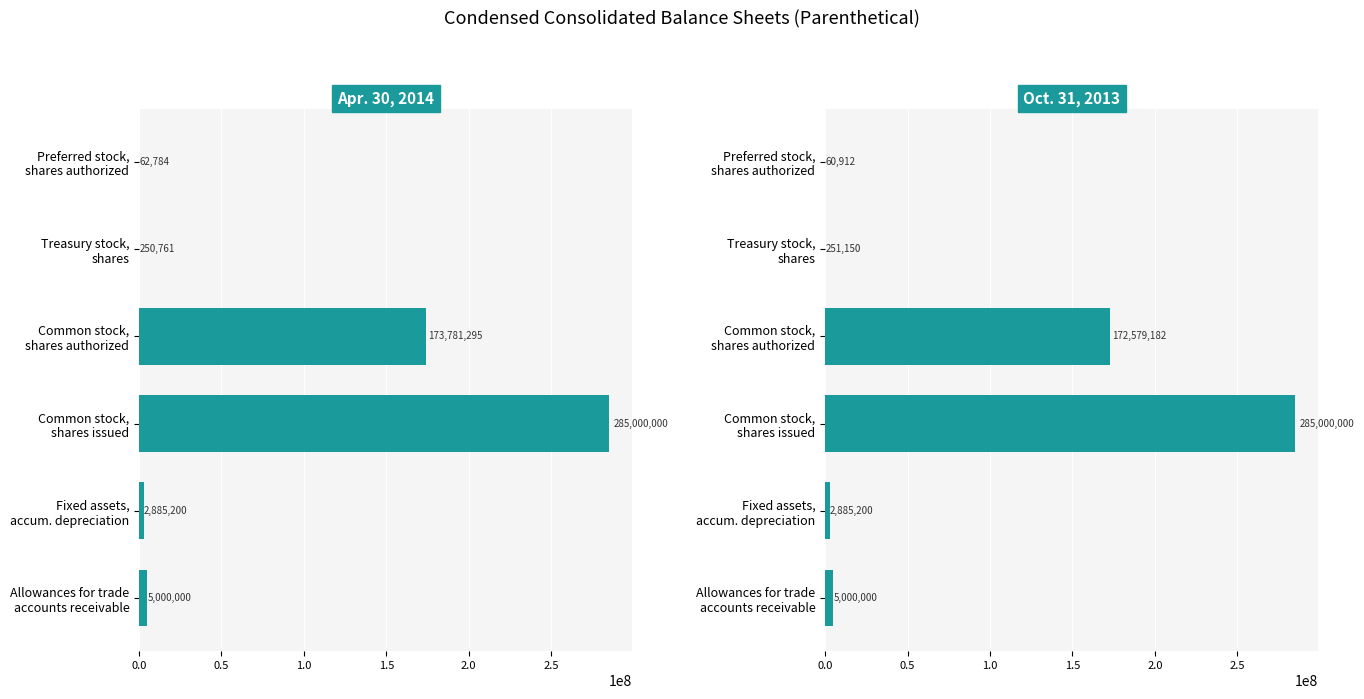

Reading left to right, transcribe all the data shown in this chart.

Apr. 30, 2014: 62784	250761	173781295	285000000	2885200	5000000
Oct. 31, 2013: 60912	251150	172579182	285000000	2885200	5000000